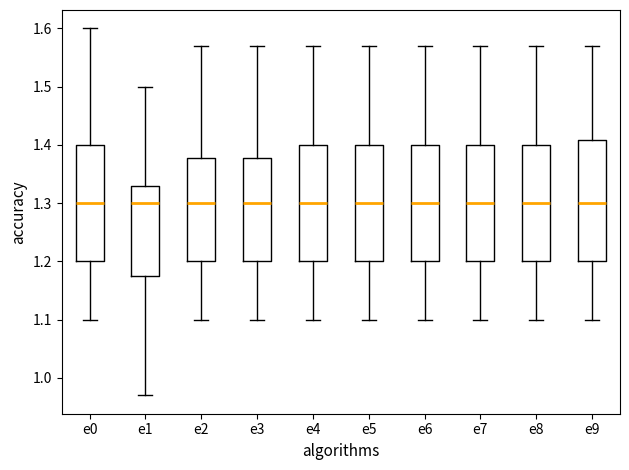

Where is the upper edge of the box for e6 on the y-axis? The values are not printed on the chart, so give them approximately, as read against the axis.

1.40